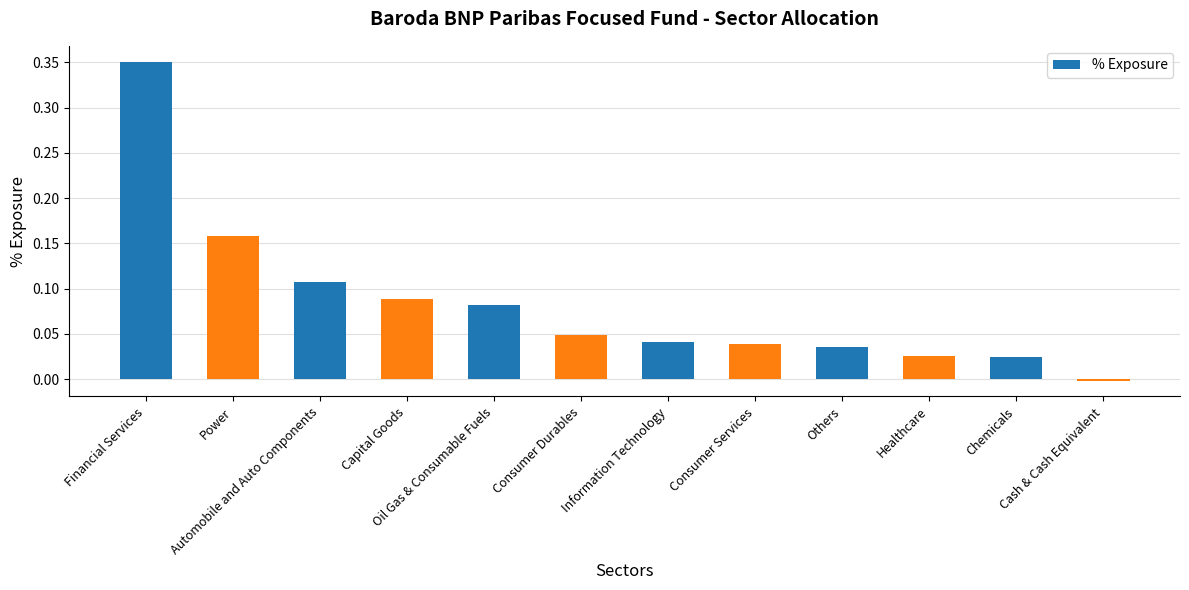

What position from the left is Capital Goods?

4